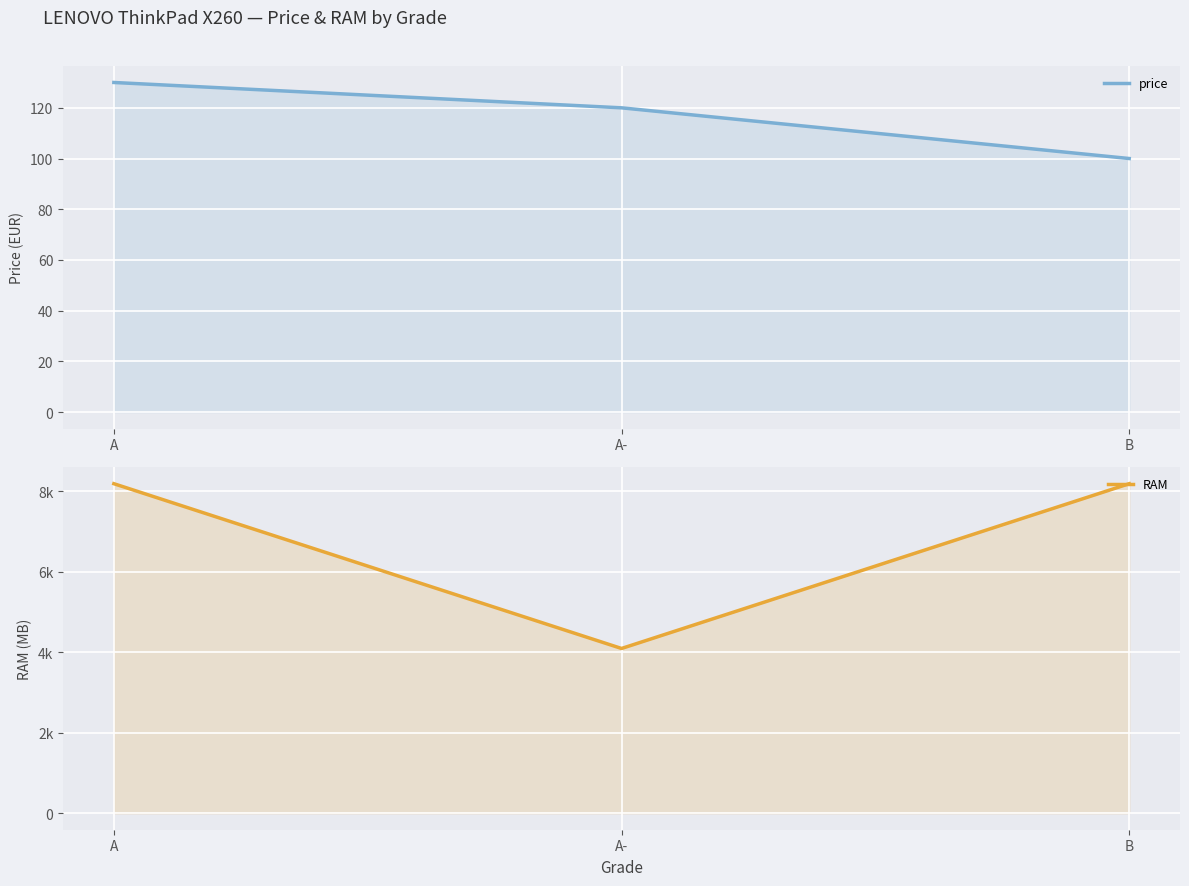

At which label does price first exceed 120?

A